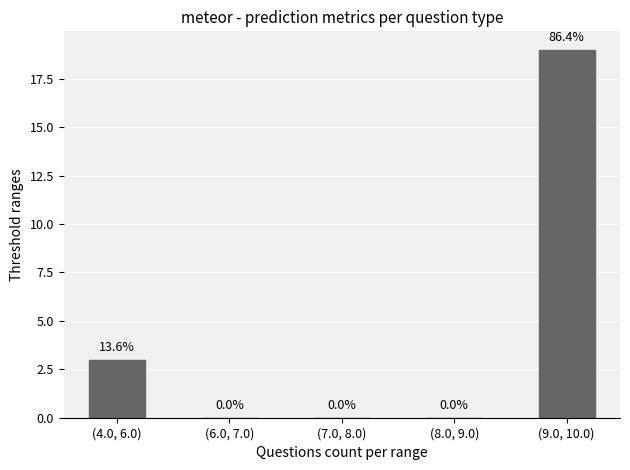

Reading right to left, what are all the values shown in this chart?

19	0	0	0	3